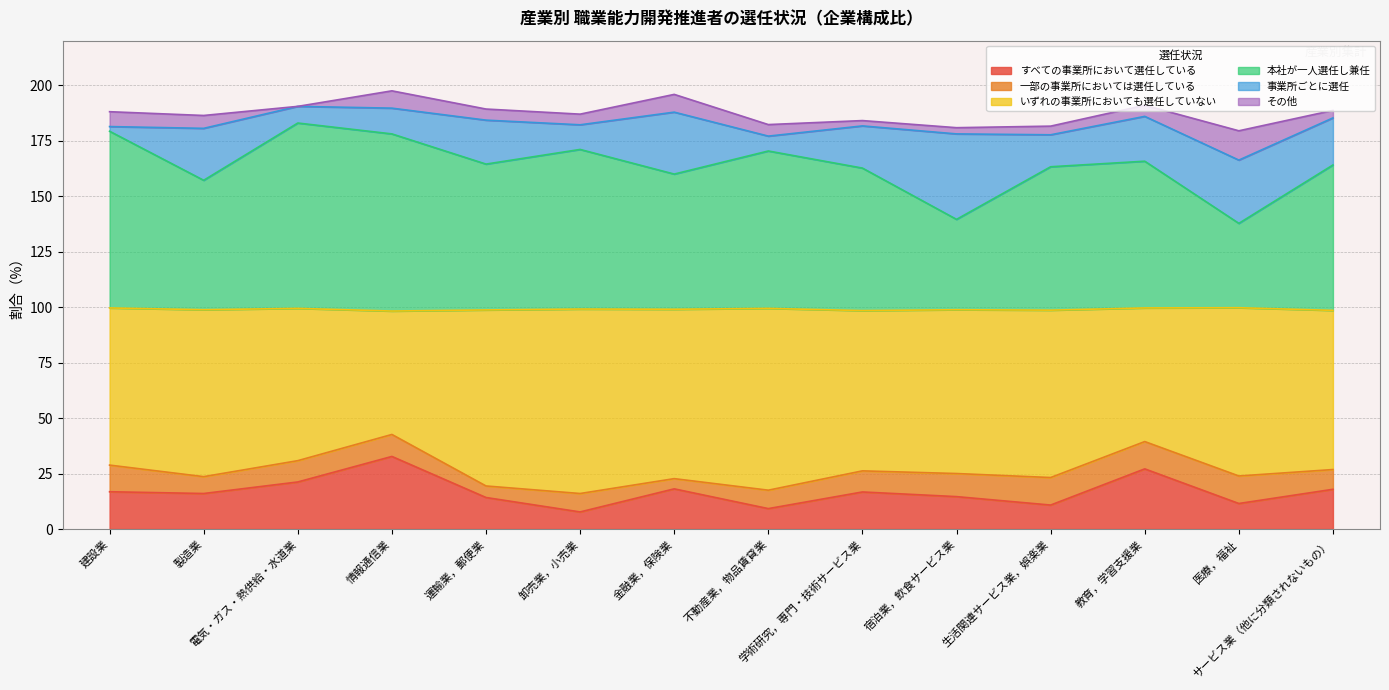

How many lines are shown in the chart?

6